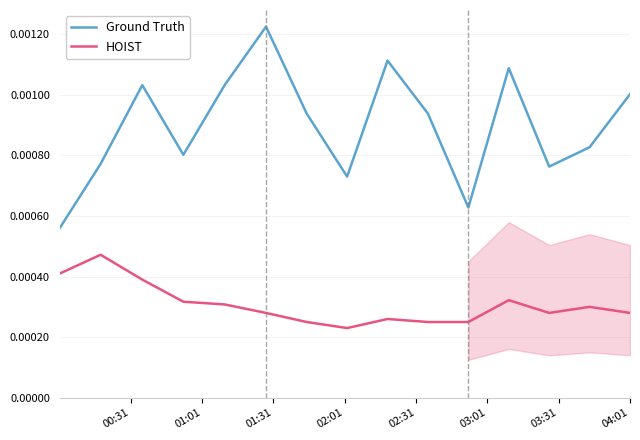

True or false: HOIST and Ground Truth cross at least once.

False